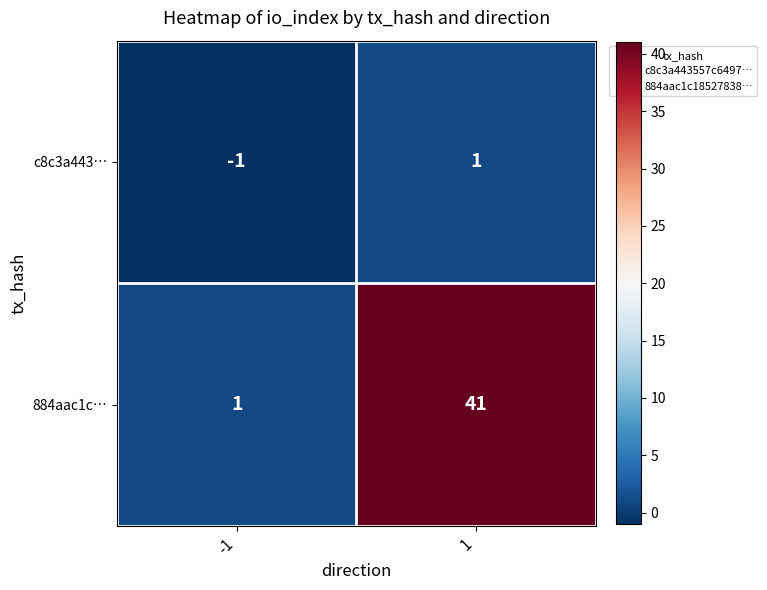

Which series has the widest spread of values?

884aac1c…